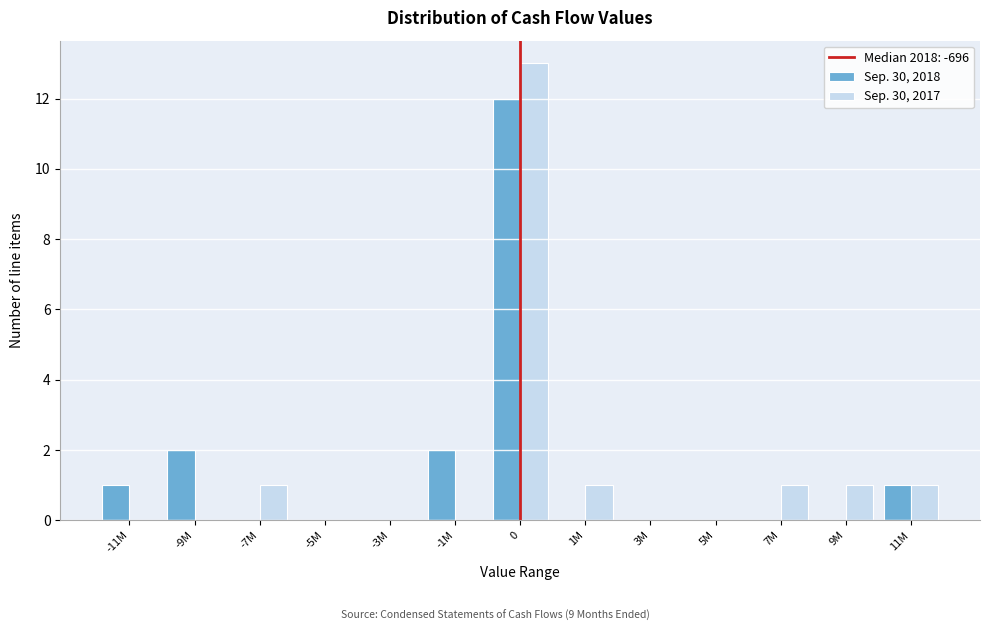

Reading right to left, transcribe all the data shown in this chart.

Sep. 30, 2018: 11M=1	9M=0	7M=0	5M=0	3M=0	1M=0	0=12	-1M=2	-3M=0	-5M=0	-7M=0	-9M=2	-11M=1
Sep. 30, 2017: 11M=1	9M=1	7M=1	5M=0	3M=0	1M=1	0=13	-1M=0	-3M=0	-5M=0	-7M=1	-9M=0	-11M=0